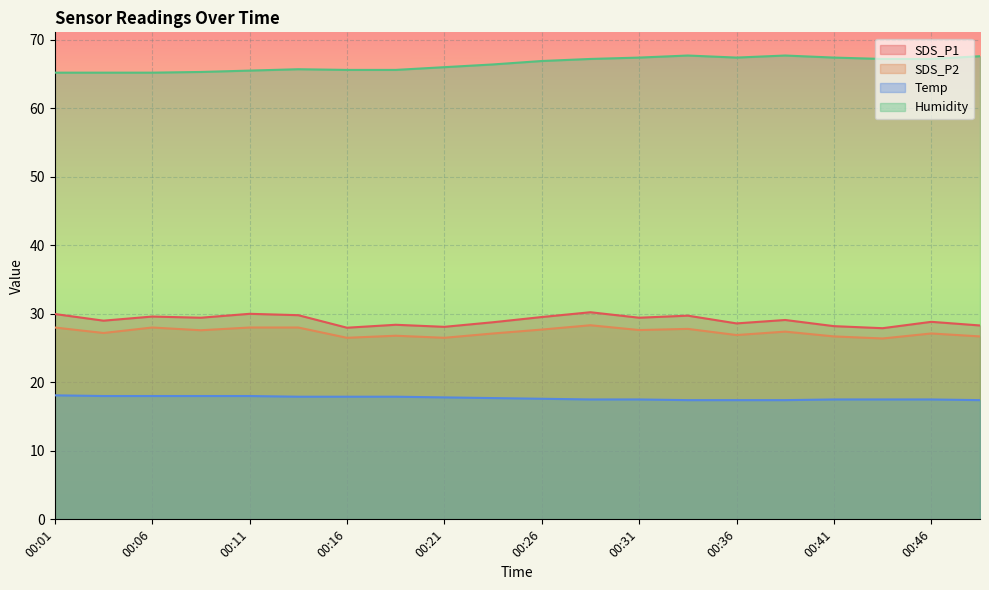

True or false: SDS_P1 has a value of 52.5 at 00:33.

False